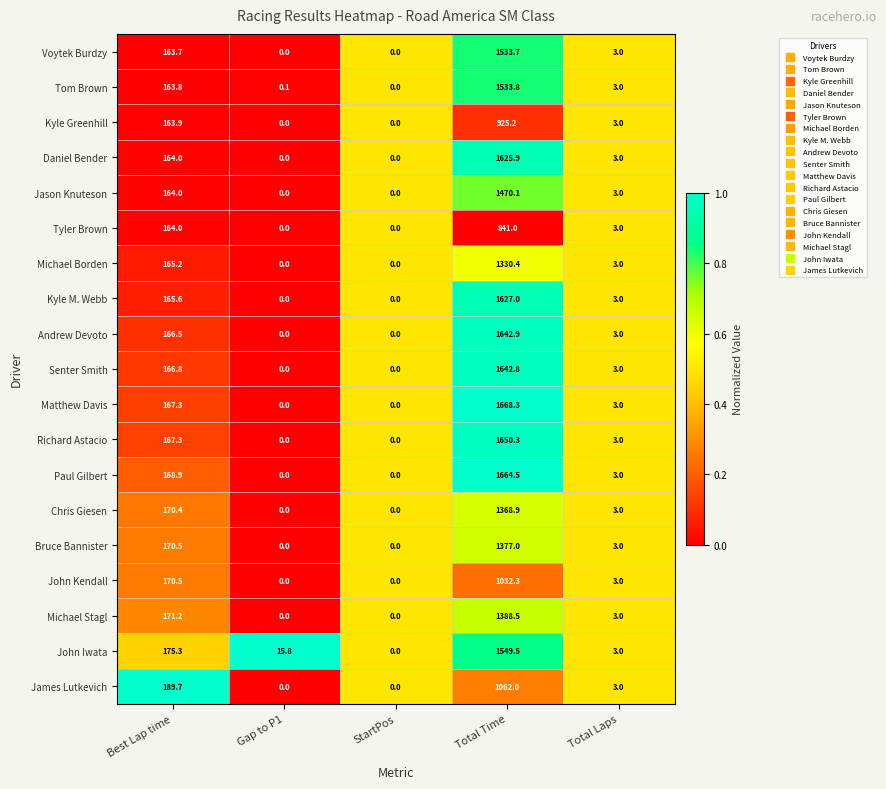

At which label does Paul Gilbert first exceed 3?

Best Lap time